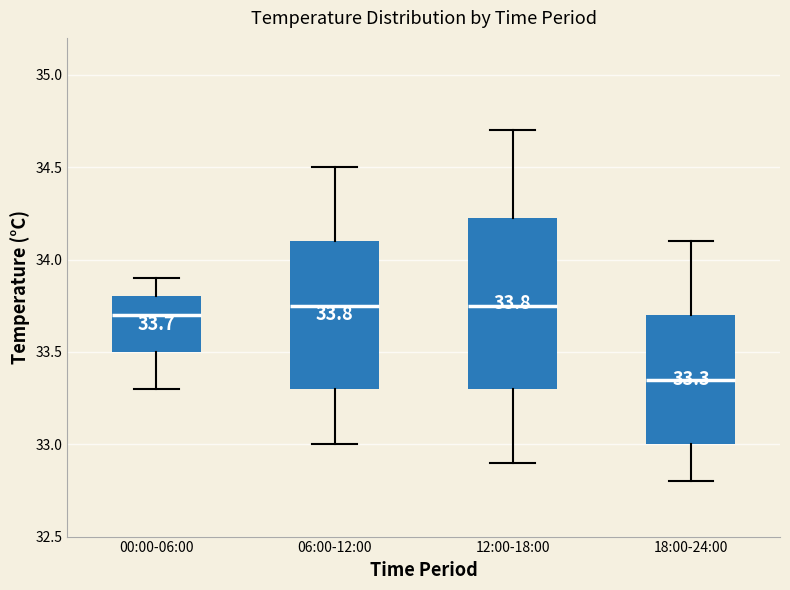

Which box's median line is the lowest?

18:00-24:00